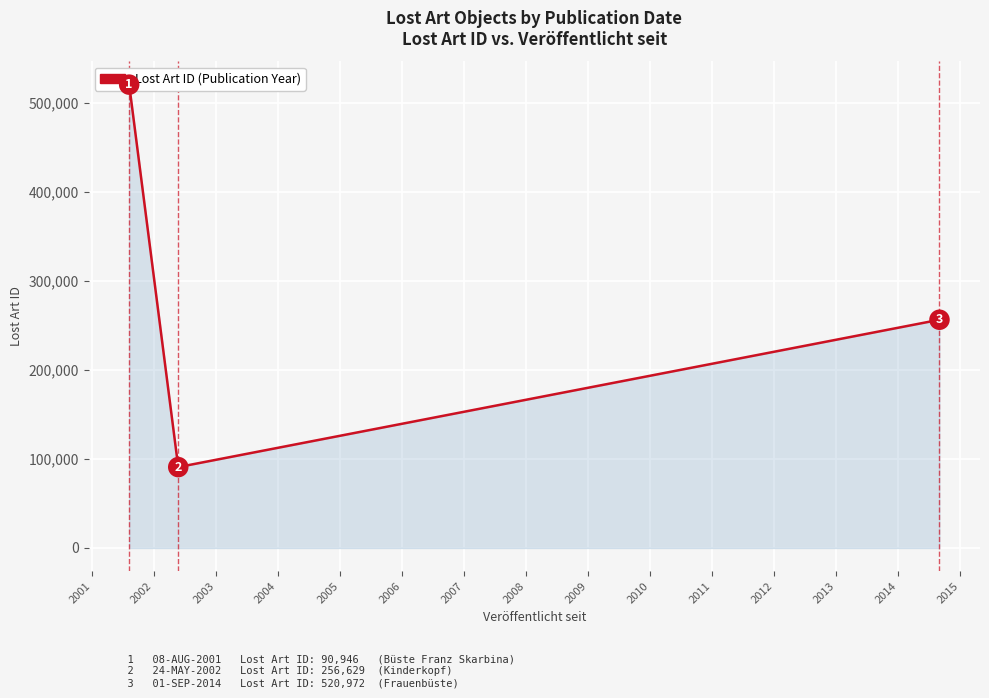

How many values exceed 256629?

1